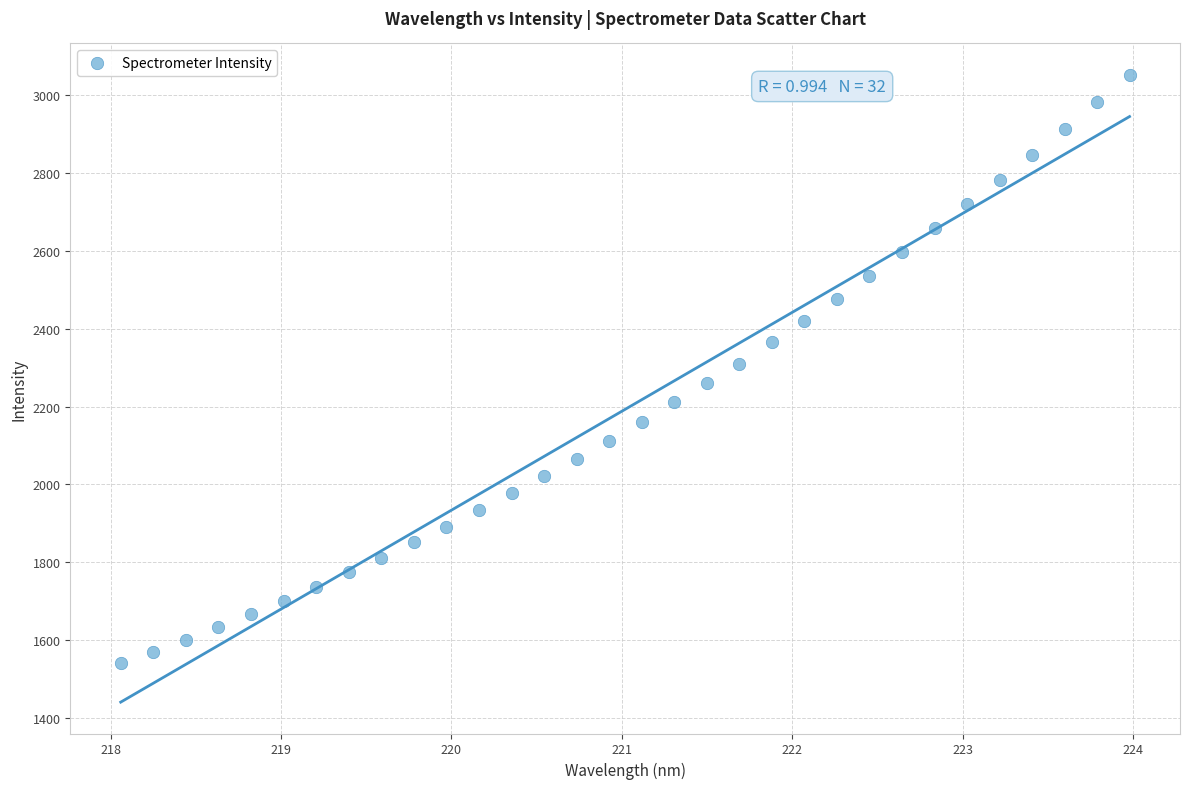

What is the range of X values (max minus min)?

5.9